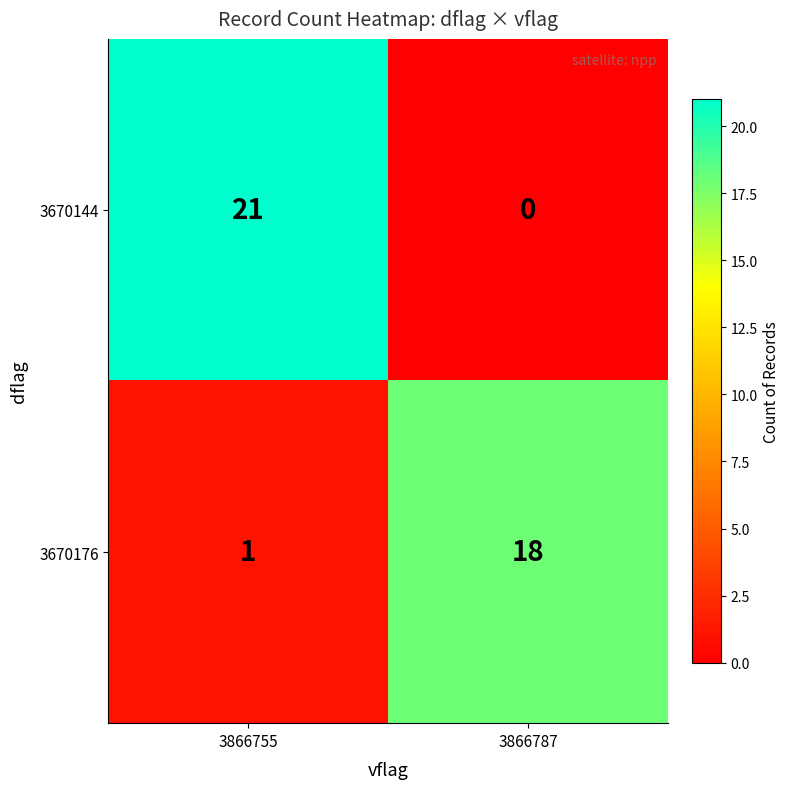

Reading right to left, transcribe all the data shown in this chart.

3670144: 0	21
3670176: 18	1